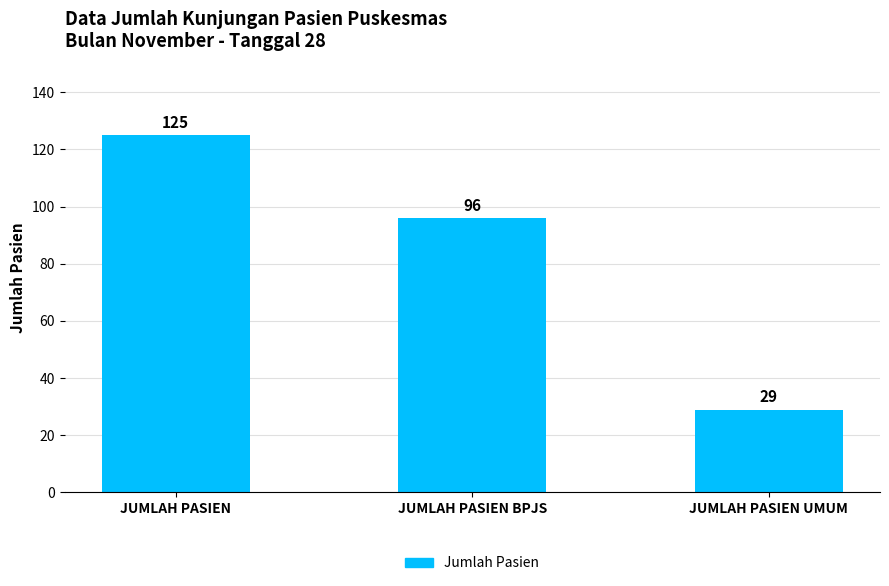

The value at JUMLAH PASIEN BPJS is 125. True or false?

False